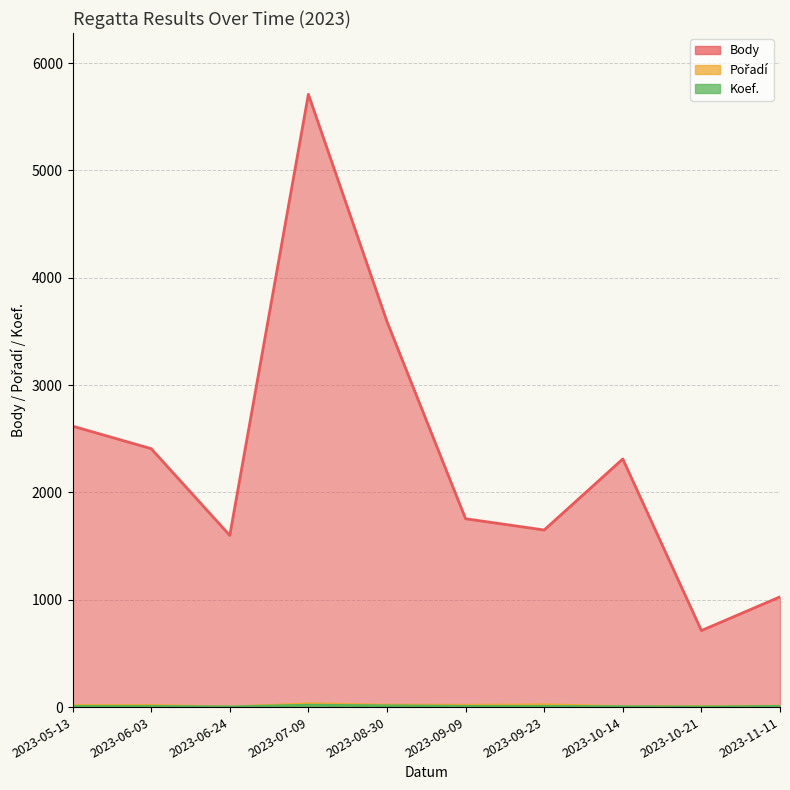

What value does the Body series have at 2023-10-21?

713